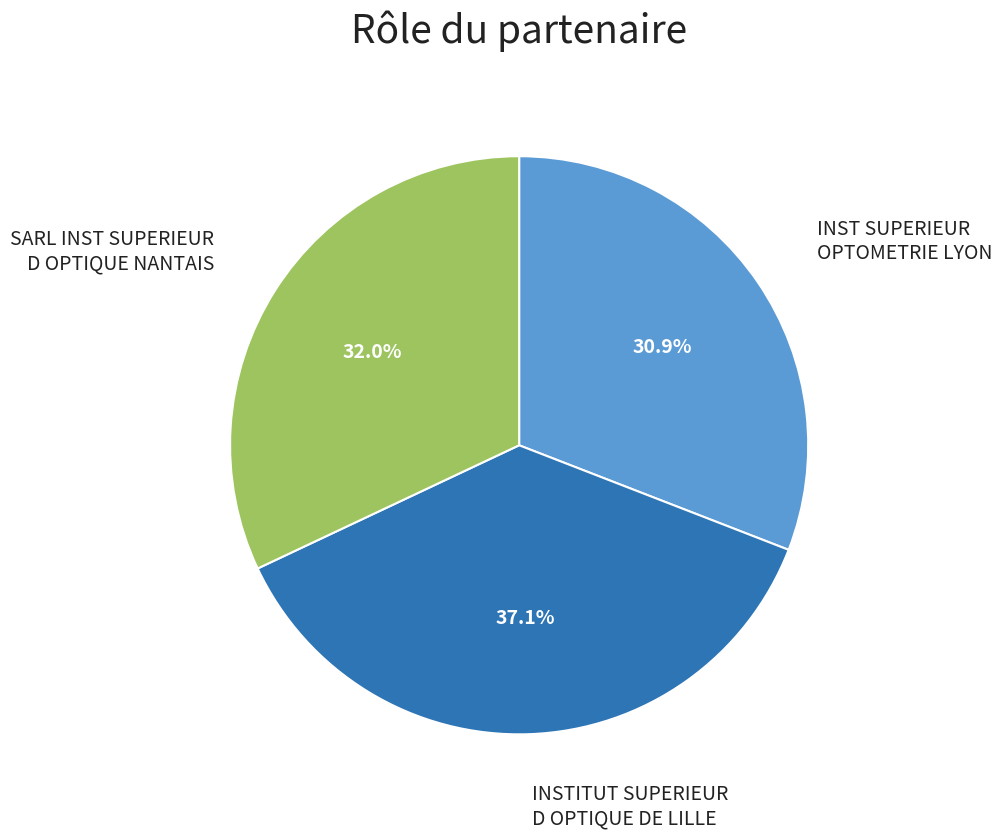

To the nearest percent, what is the combined percentage of SARL INST SUPERIEUR D OPTIQUE NANTAIS and INST SUPERIEUR OPTOMETRIE LYON?

63%